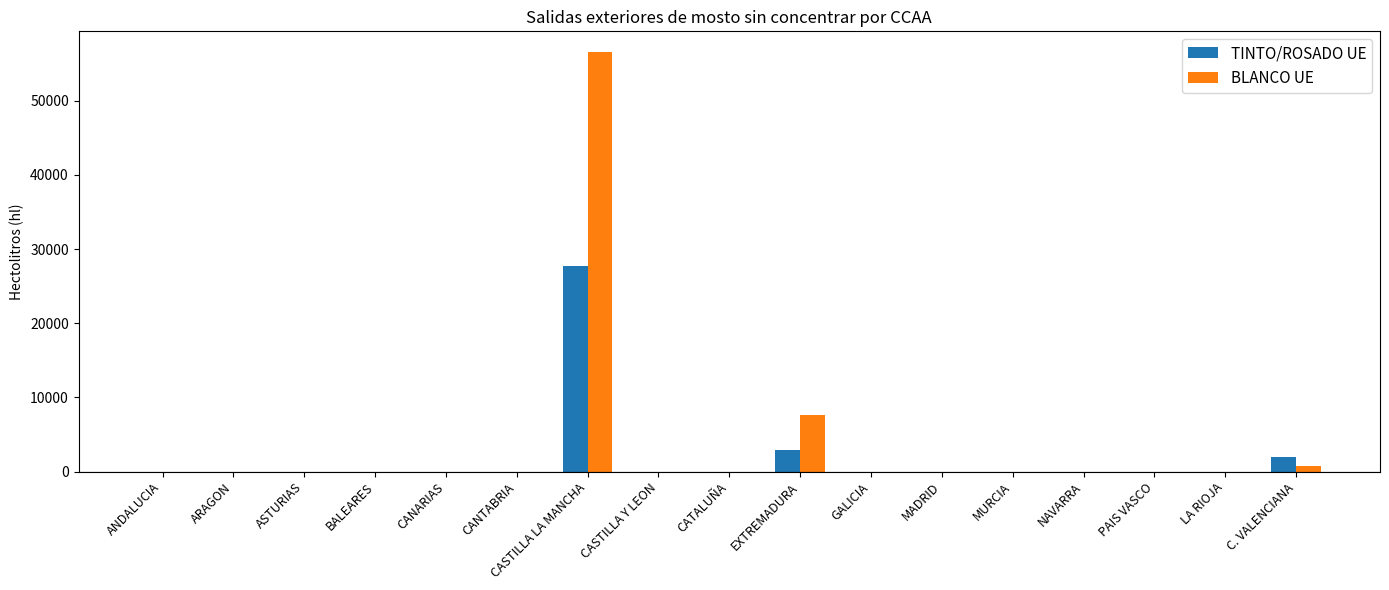

What are all the series names shown in the legend?

TINTO/ROSADO UE, BLANCO UE